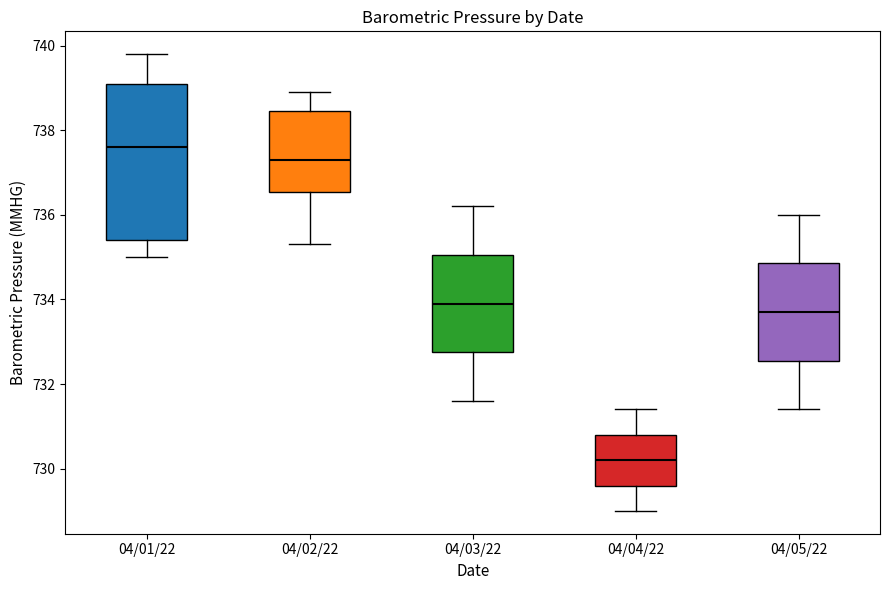

Reading left to right, read every box against the y-axis: the position of its median line, the range the box covers, and the ends of its whiskers. The values are not printed on the chart, so give them approximately, as read against the axis.

04/01/22: median 737.6, box 735.4 to 739.2, whiskers 735.0 to 739.8
04/02/22: median 737.4, box 736.6 to 738.4, whiskers 735.4 to 739.0
04/03/22: median 734.0, box 732.8 to 735.0, whiskers 731.6 to 736.2
04/04/22: median 730.2, box 729.6 to 730.8, whiskers 729.0 to 731.4
04/05/22: median 733.8, box 732.6 to 734.8, whiskers 731.4 to 736.0